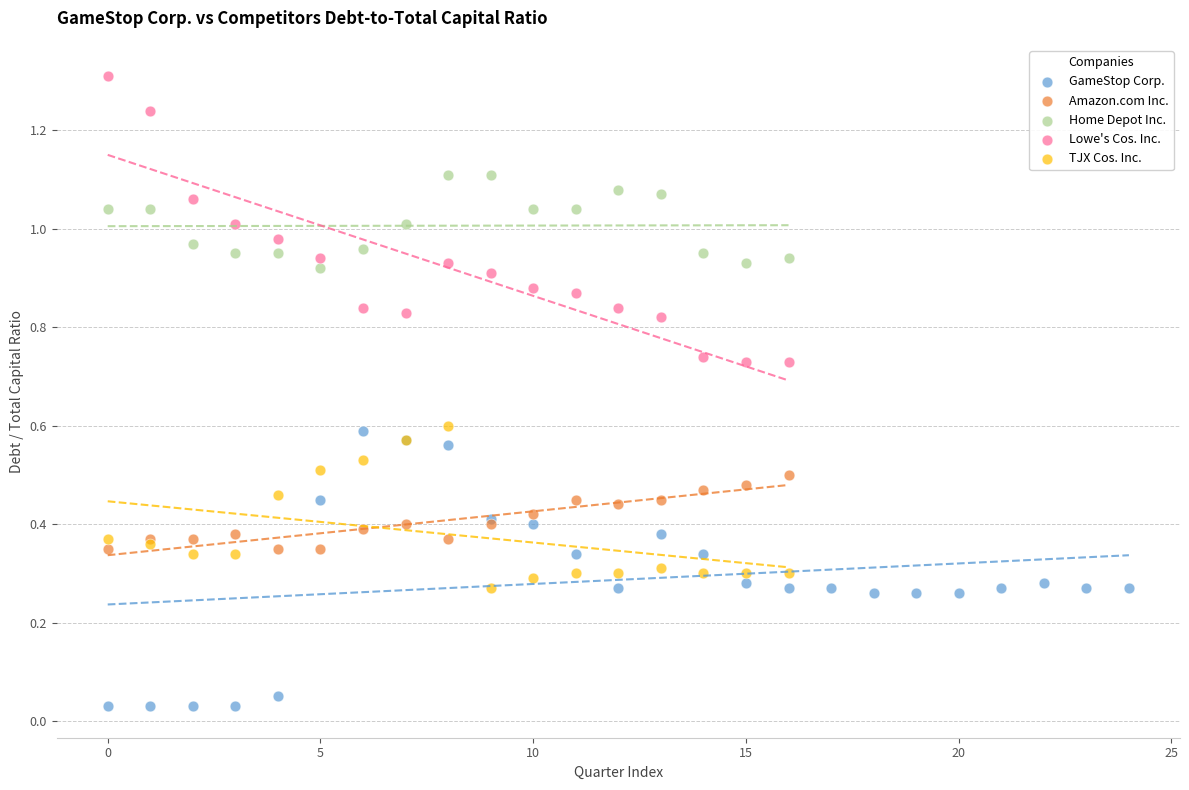

What are all the series names shown in the legend?

GameStop Corp., Amazon.com Inc., Home Depot Inc., Lowe's Cos. Inc., TJX Cos. Inc.